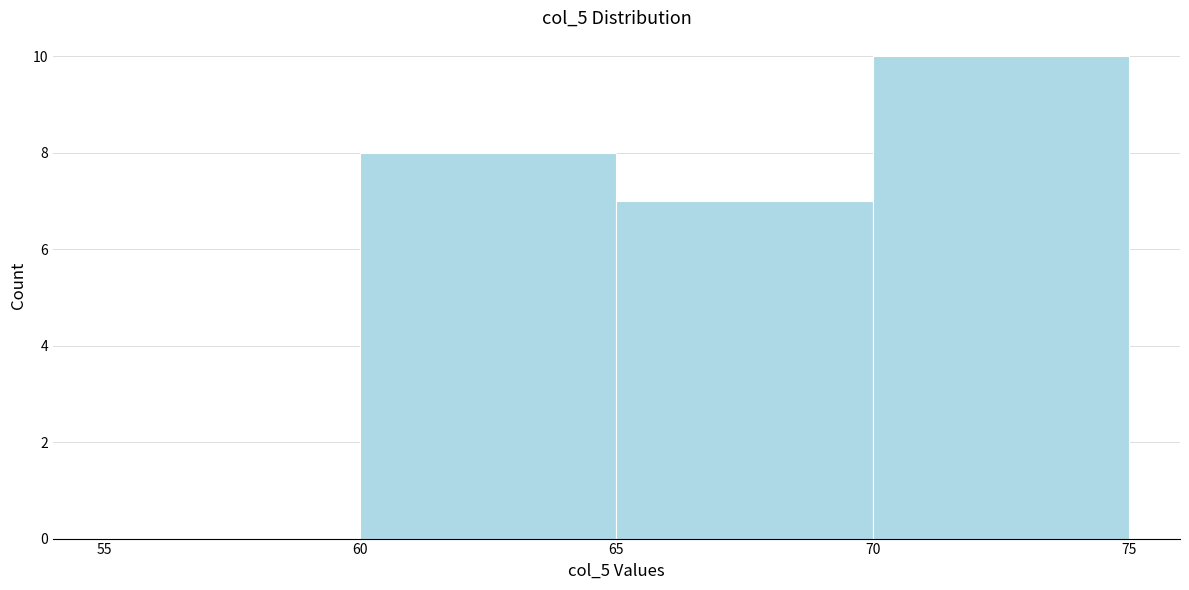

Reading left to right, list every bar in this chart as the range it spans on the x-axis followed by its height. The values are not printed on the chart, so give them approximately, as read against the axis.

55 to 60: 0
60 to 65: 8
65 to 70: 7
70 to 75: 10